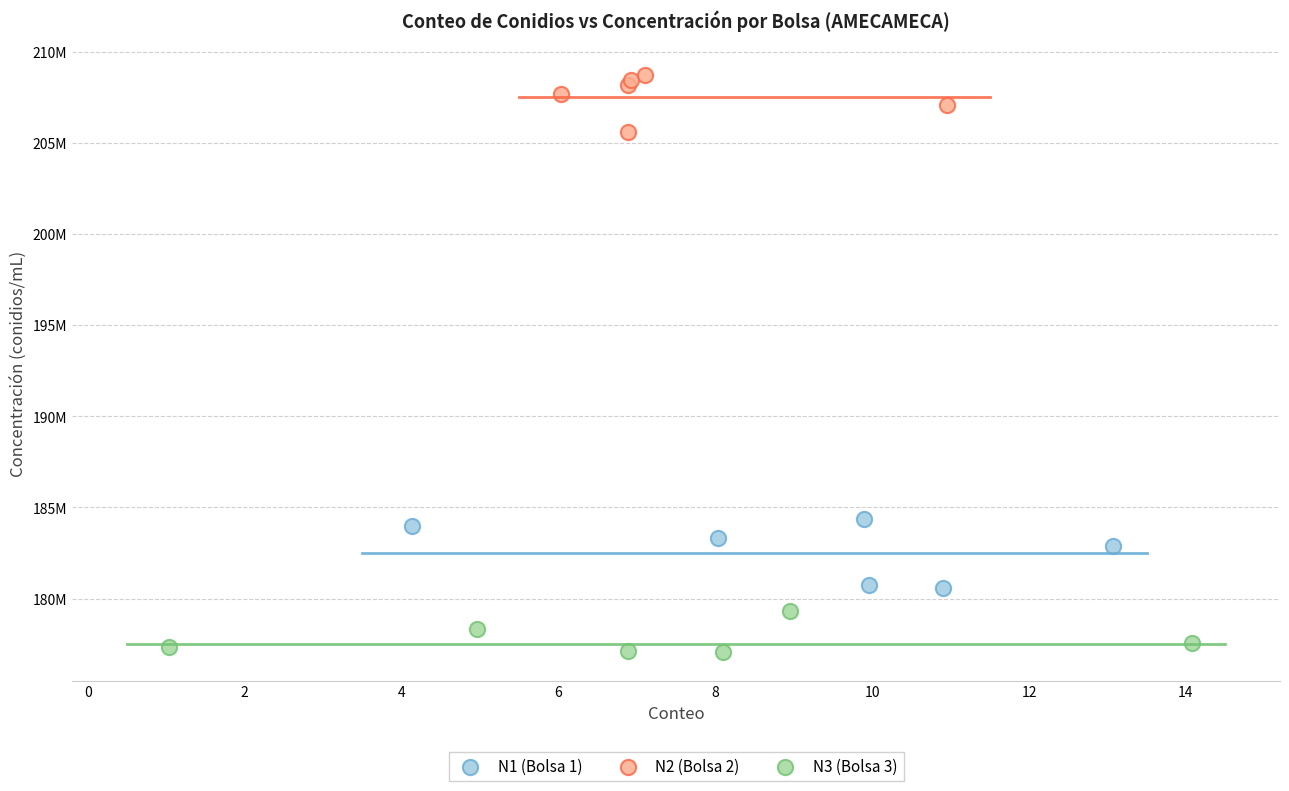

Which series contains the lowest Y value?

N3 (Bolsa 3)